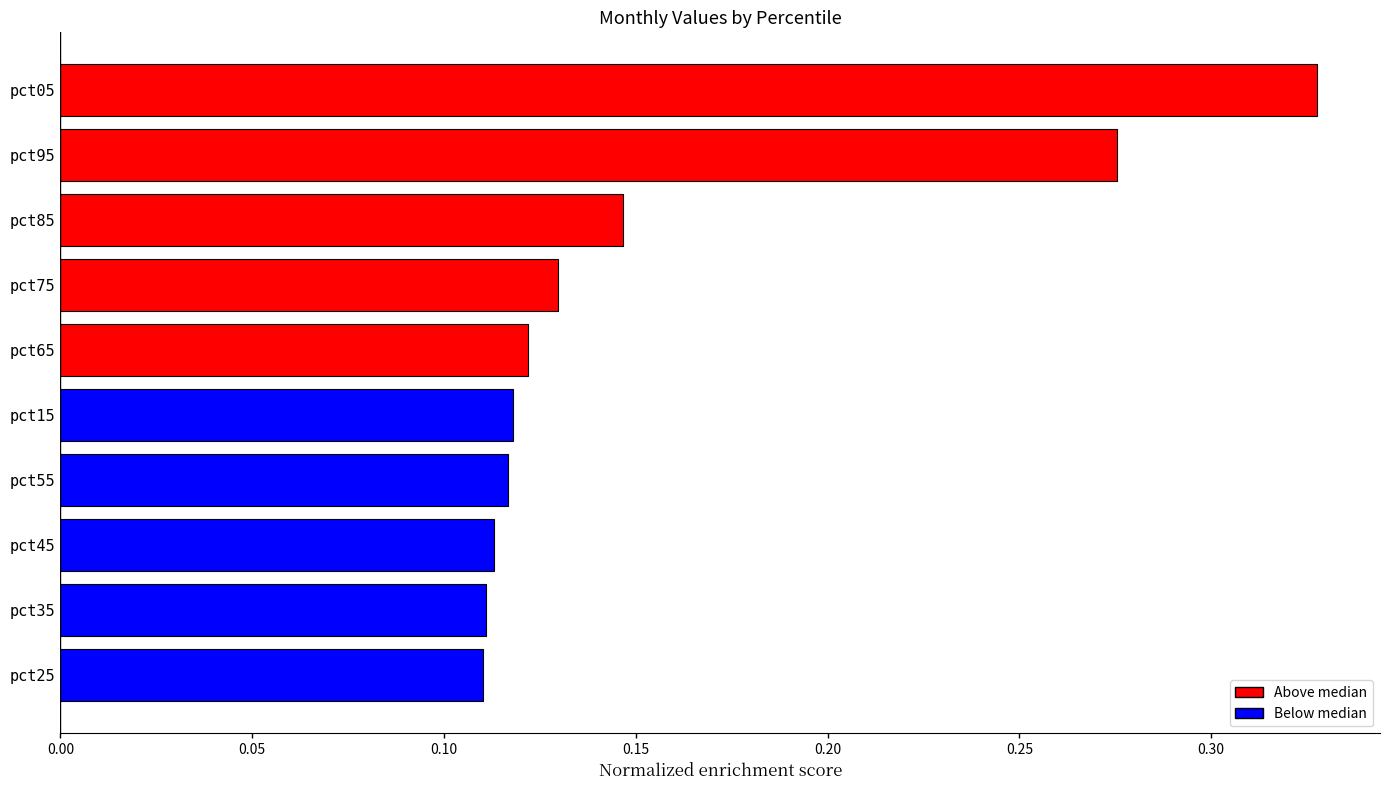

What is the average value?

0.2